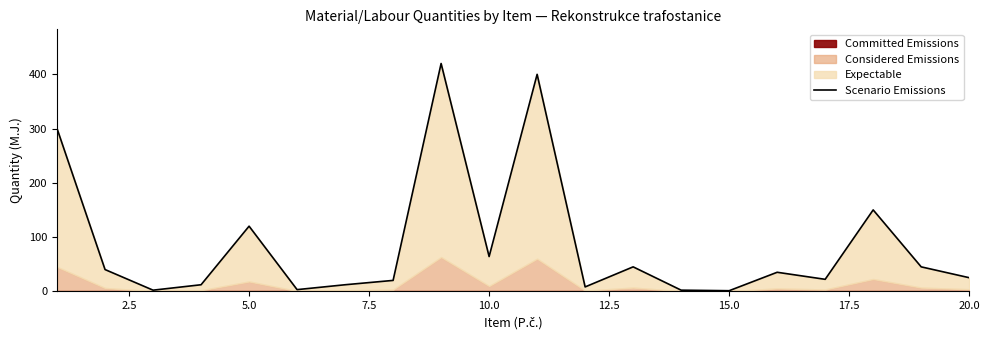

The value at 17.5 is 31. True or false?

False